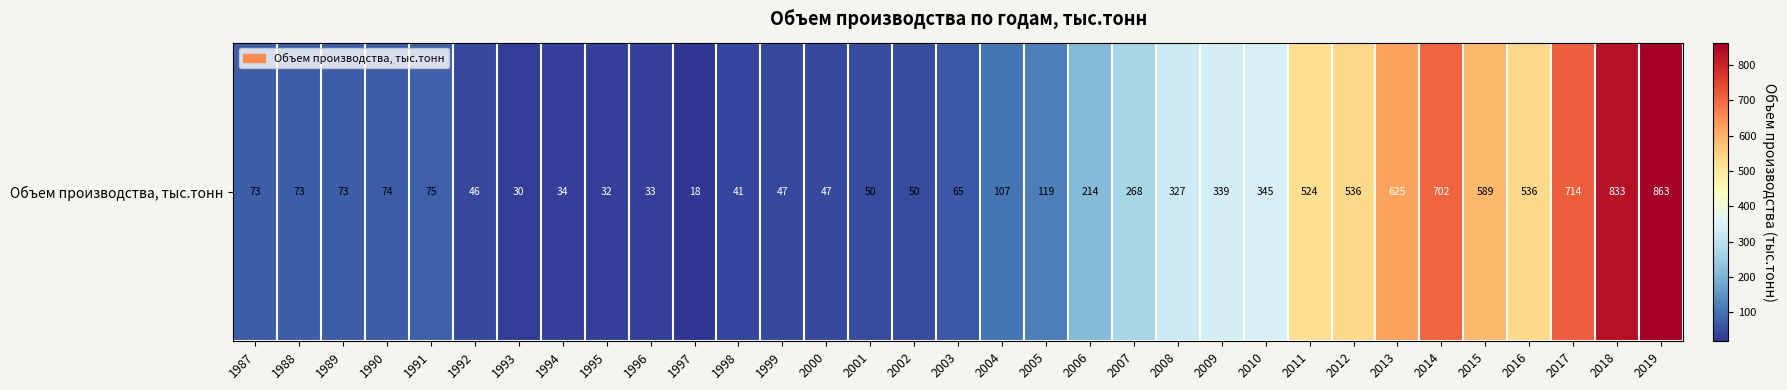

What is the difference between the maximum and minimum values?

845